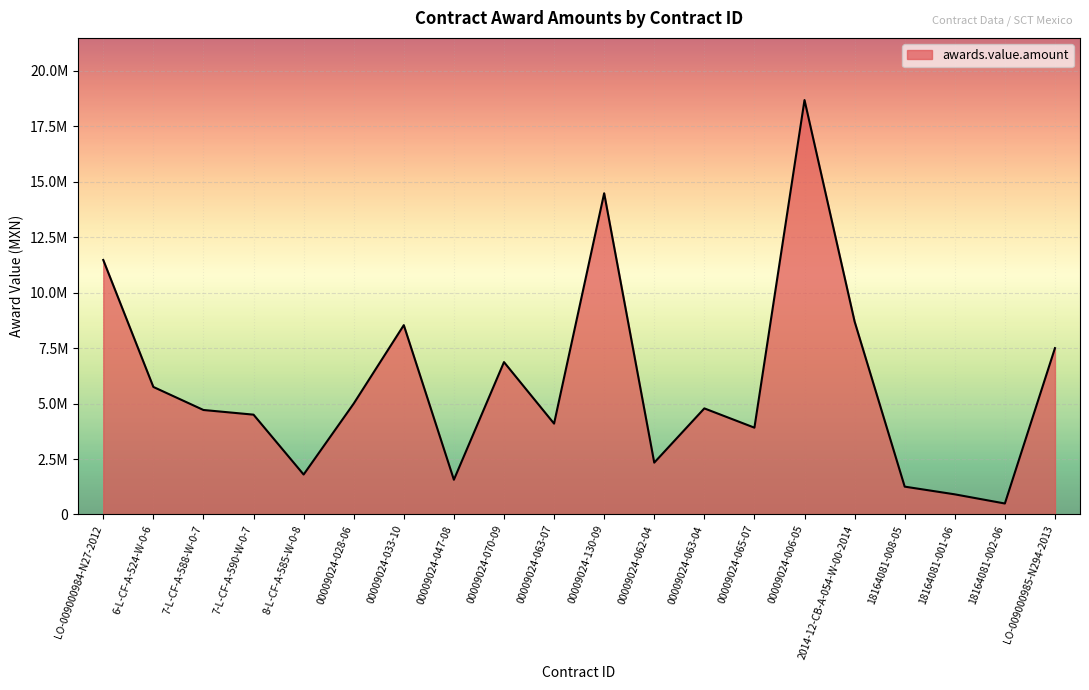

Is it true that the value at 00009024-006-05 is 18686281.9?

True